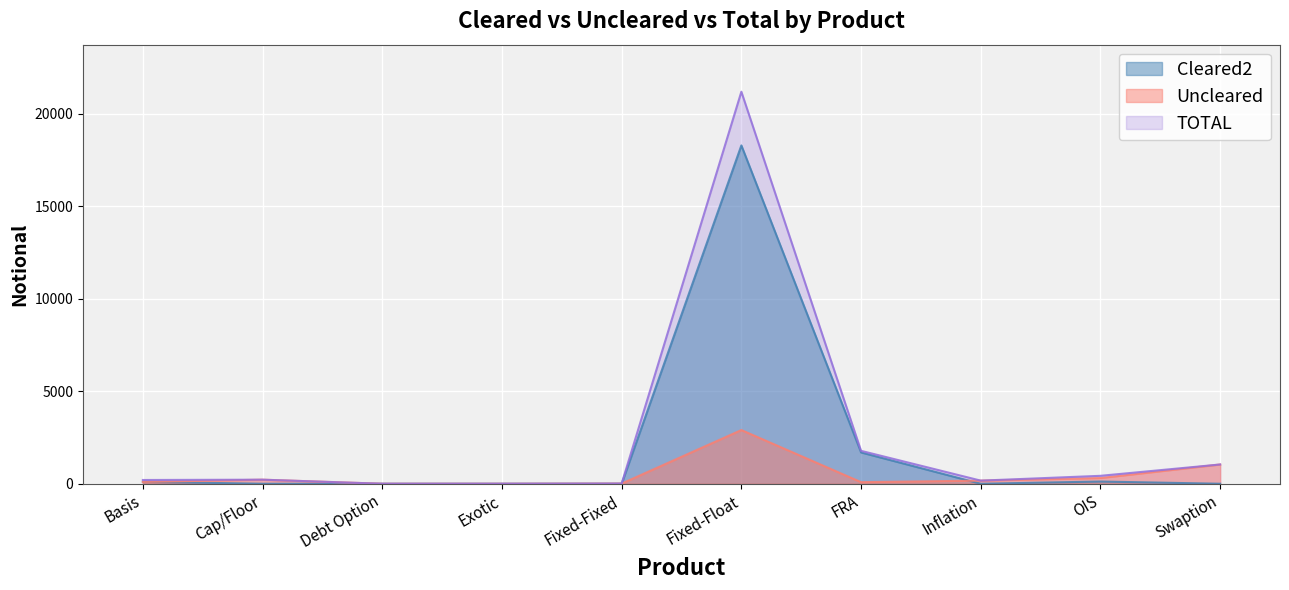

How many lines are shown in the chart?

3